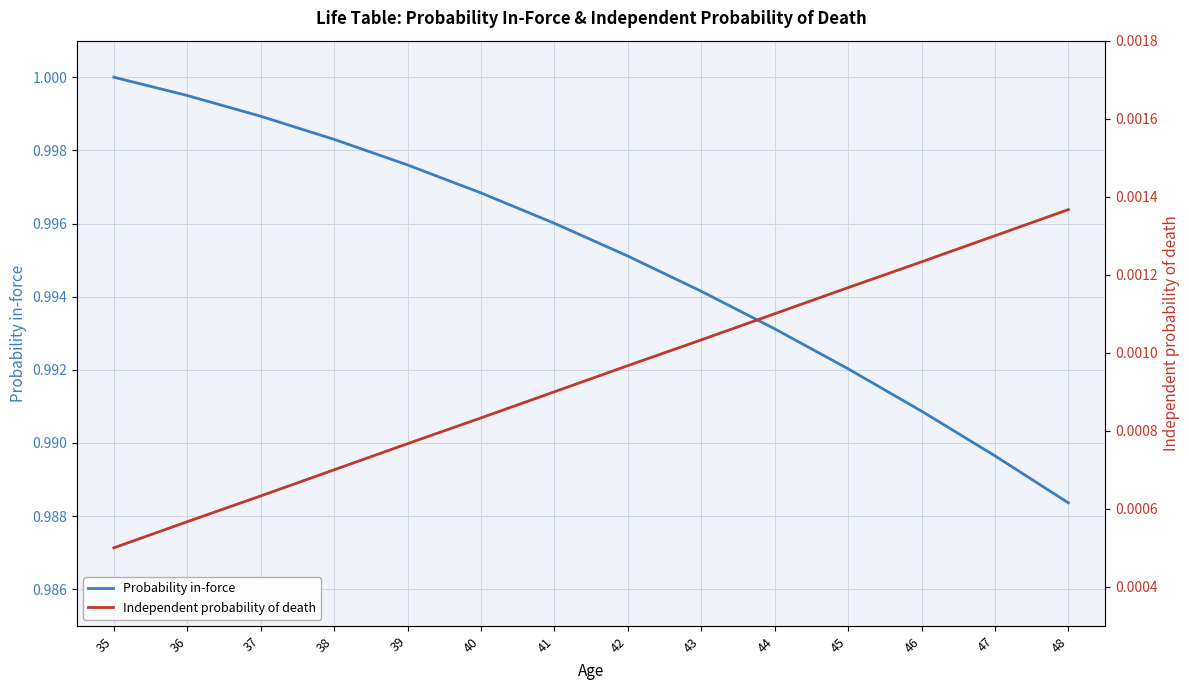

Is it true that Independent probability of death equals 0.0 at 45?

True